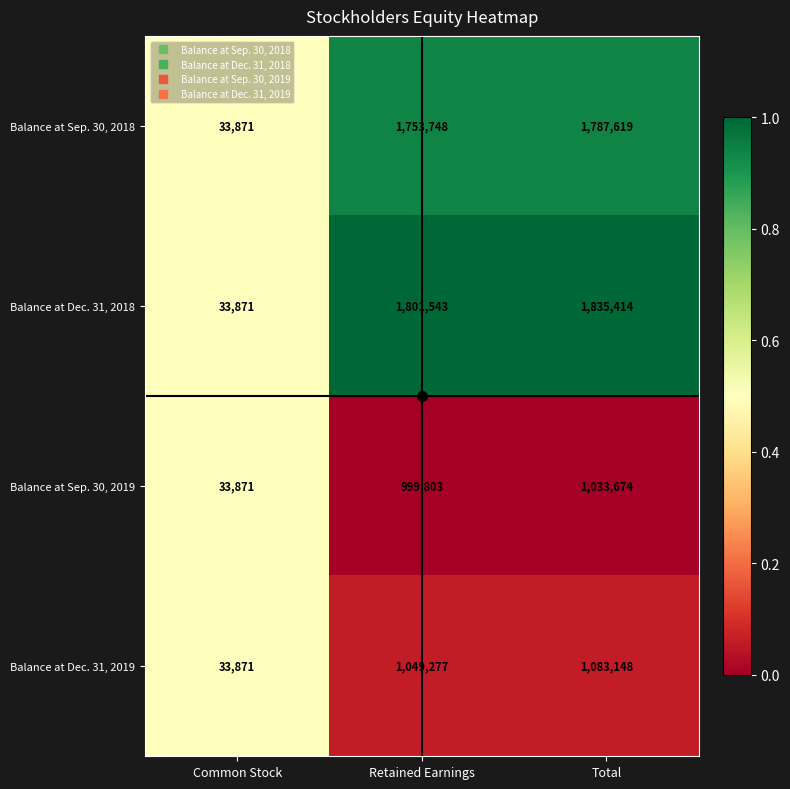

Is the value of Balance at Dec. 31, 2019 at Retained Earnings greater than the value of Balance at Dec. 31, 2018 at Total?

No